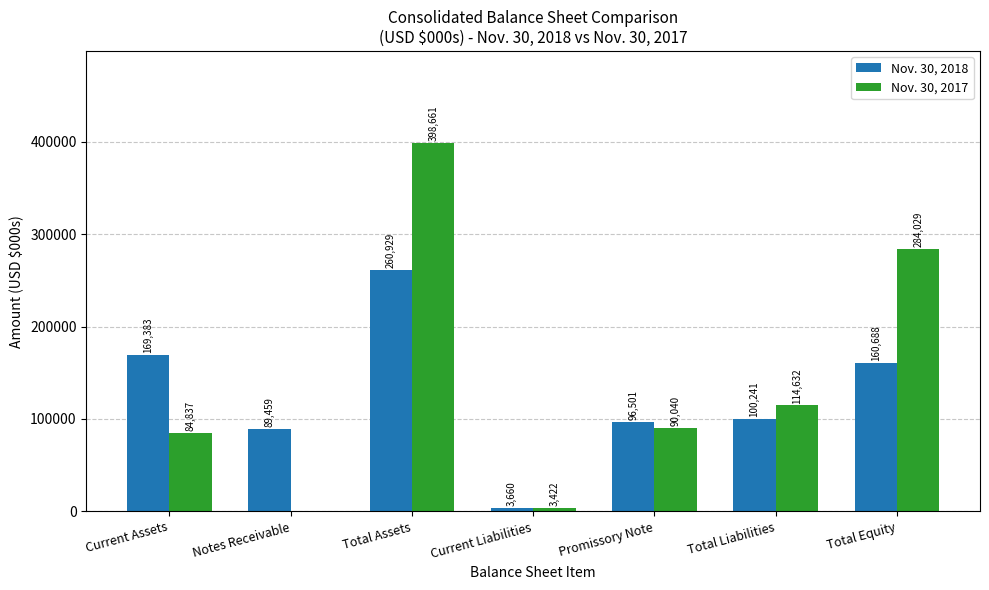

What is the sum of all Nov. 30, 2018 values?

880861